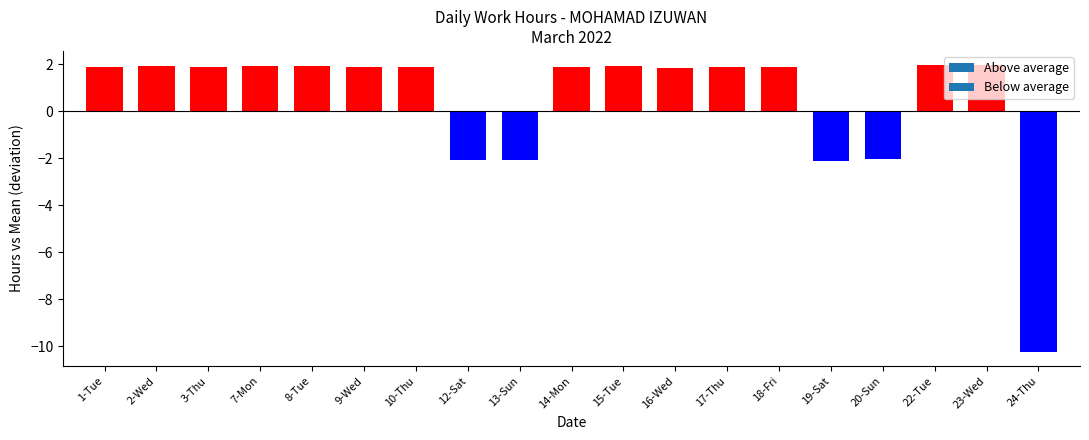

Which label corresponds to the smallest value in the chart?

24-Thu